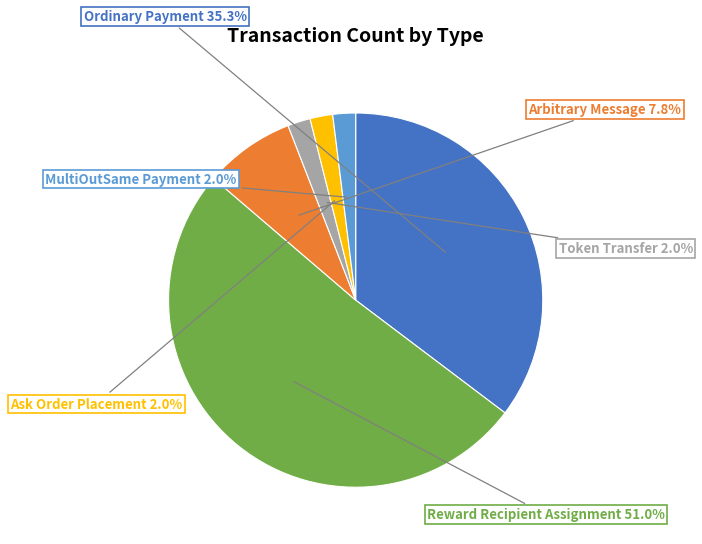

To the nearest percent, what is the combined percentage of Ordinary Payment and Token Transfer?

37%